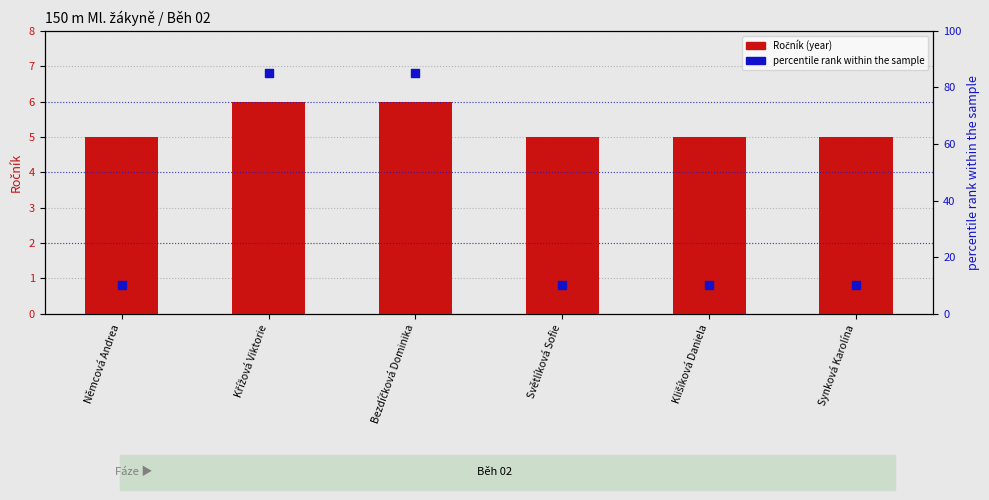

What are all the series names shown in the legend?

Ročník (year), percentile rank within the sample